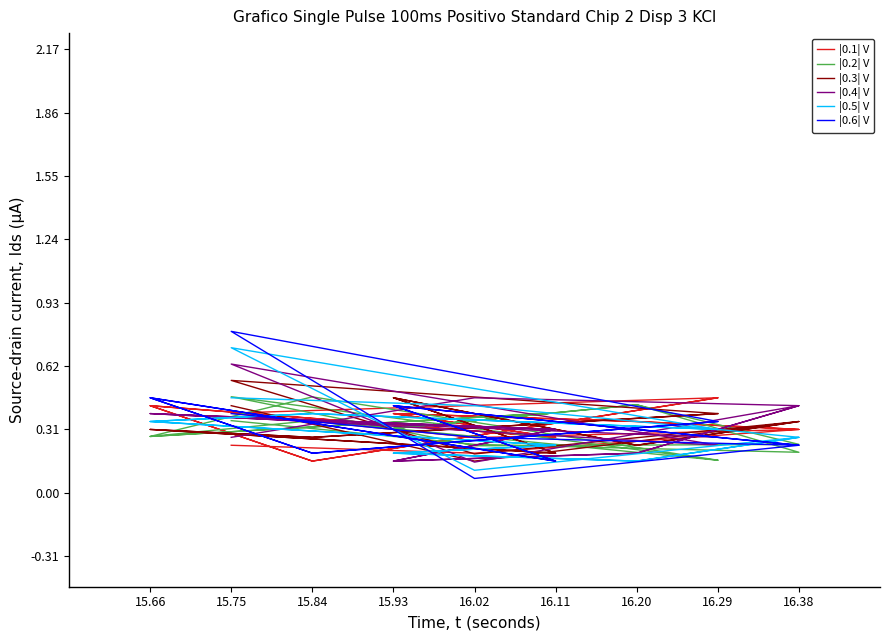

At which label is |0.4| V closest to 0?

16.02